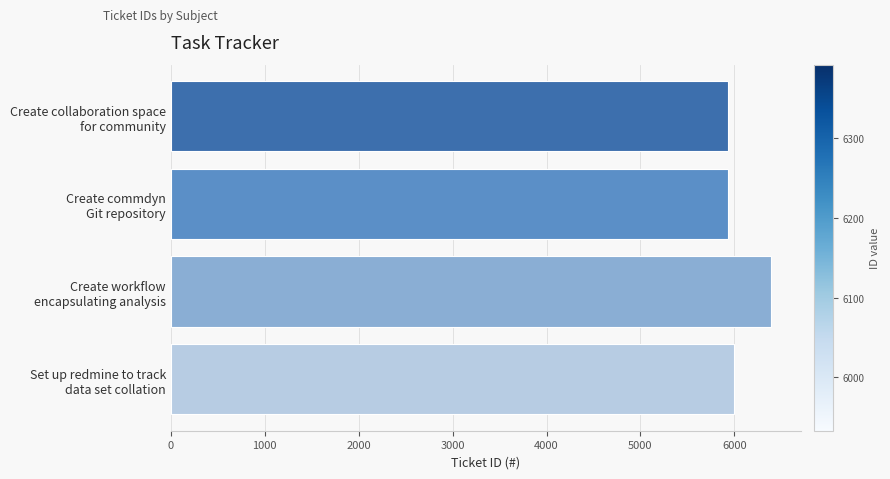

What is the difference between the maximum and minimum values?

459